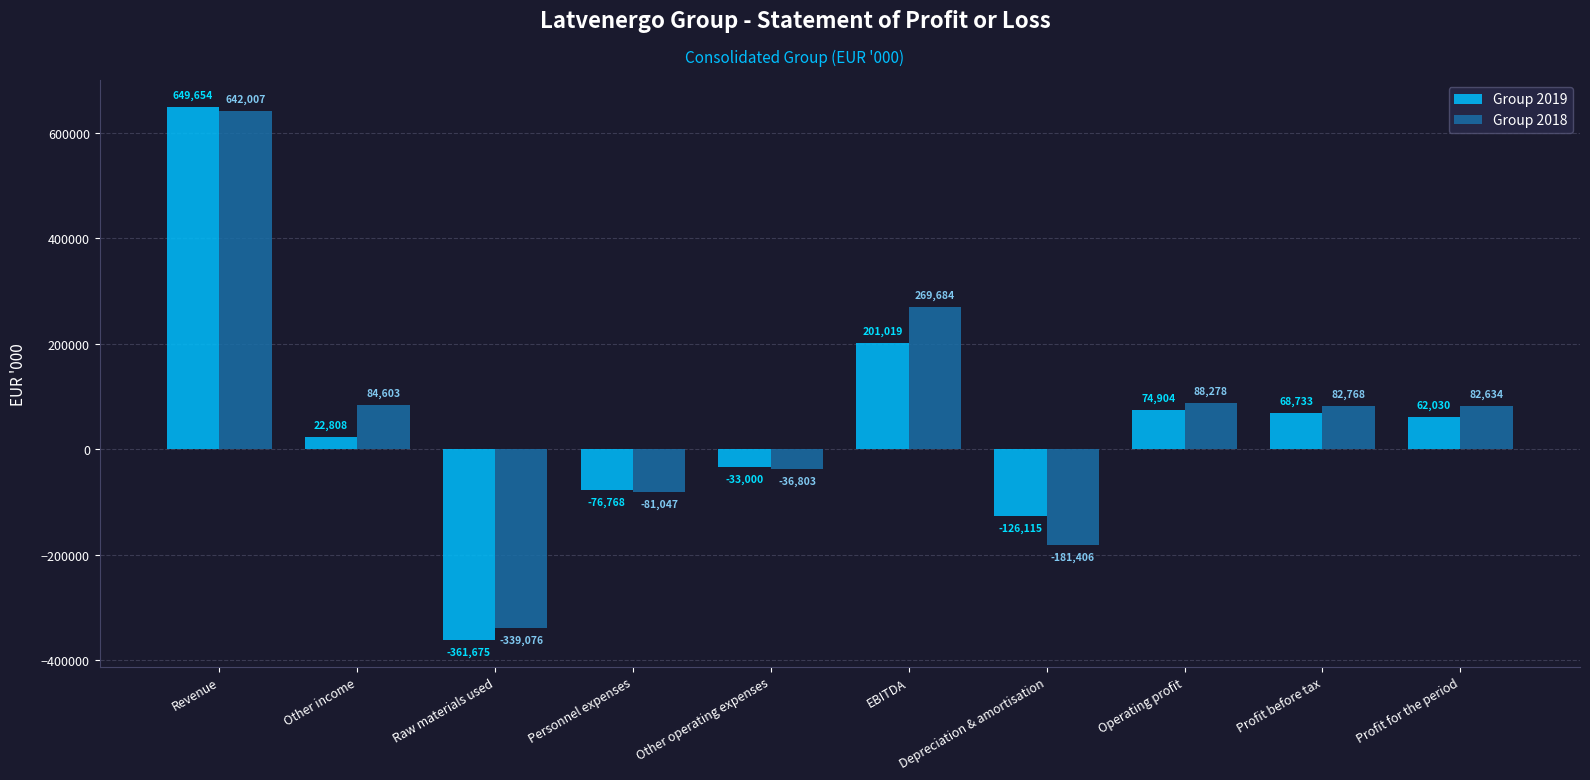

Does the chart contain any negative values?

Yes